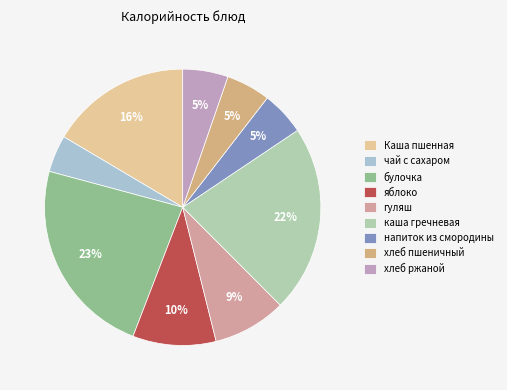

Is булочка the majority of the pie?

No